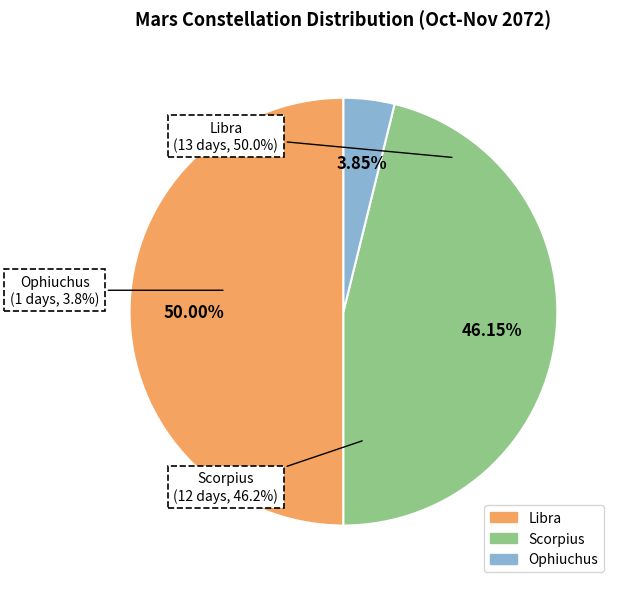

Rank the categories by value from highest to lowest.

Libra, Scorpius, Ophiuchus